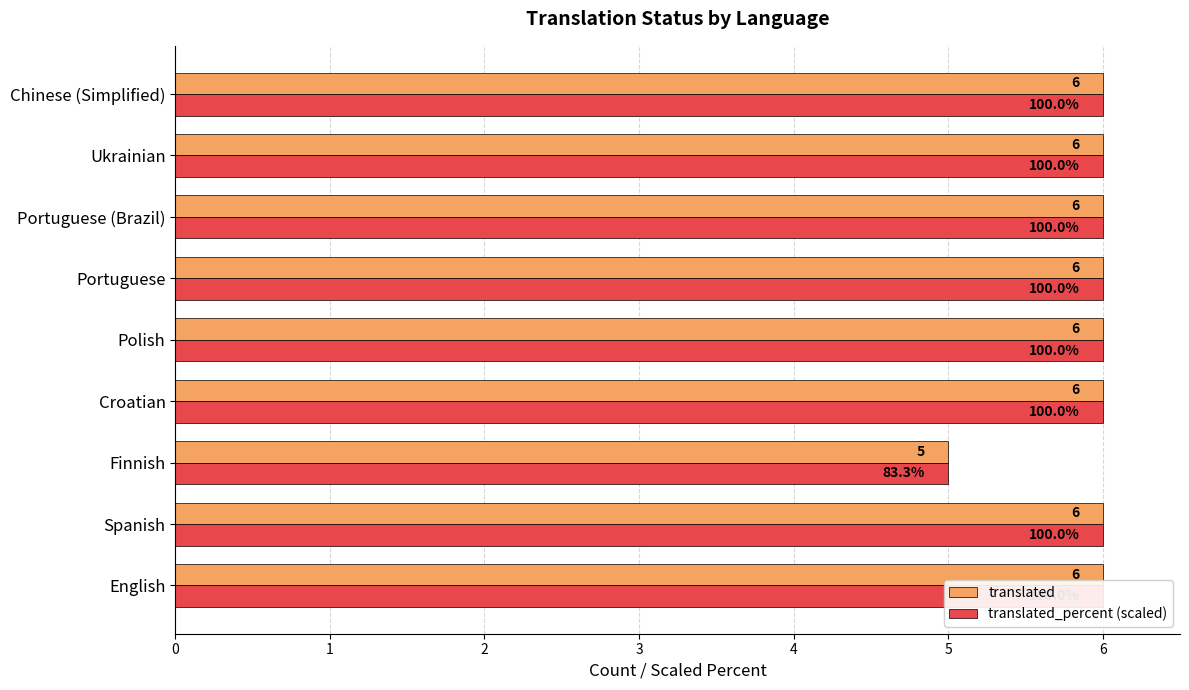

Which series changed the most between 5 and 6?

translated